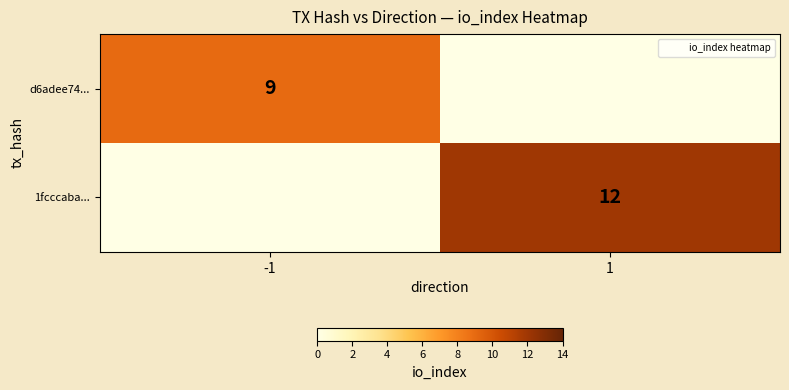

What is the difference between the maximum and minimum values in the d6adee74... series?

9